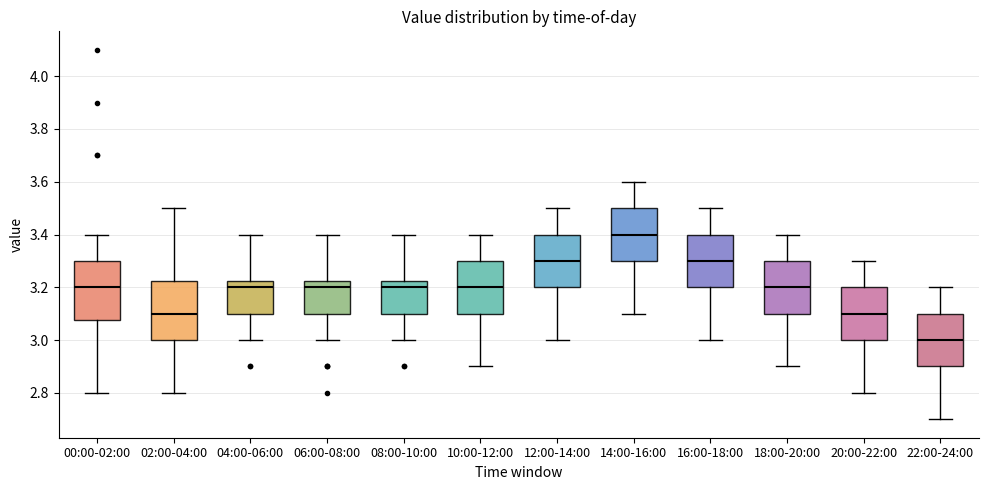

Reading left to right, read every box against the y-axis: the position of its median line, the range the box covers, and the ends of its whiskers. The values are not printed on the chart, so give them approximately, as read against the axis.

00:00-02:00: median 3.20, box 3.08 to 3.30, whiskers 2.80 to 3.40
02:00-04:00: median 3.10, box 3.00 to 3.22, whiskers 2.80 to 3.50
04:00-06:00: median 3.20, box 3.10 to 3.22, whiskers 3.00 to 3.40
06:00-08:00: median 3.20, box 3.10 to 3.22, whiskers 3.00 to 3.40
08:00-10:00: median 3.20, box 3.10 to 3.22, whiskers 3.00 to 3.40
10:00-12:00: median 3.20, box 3.10 to 3.30, whiskers 2.90 to 3.40
12:00-14:00: median 3.30, box 3.20 to 3.40, whiskers 3.00 to 3.50
14:00-16:00: median 3.40, box 3.30 to 3.50, whiskers 3.10 to 3.60
16:00-18:00: median 3.30, box 3.20 to 3.40, whiskers 3.00 to 3.50
18:00-20:00: median 3.20, box 3.10 to 3.30, whiskers 2.90 to 3.40
20:00-22:00: median 3.10, box 3.00 to 3.20, whiskers 2.80 to 3.30
22:00-24:00: median 3.00, box 2.90 to 3.10, whiskers 2.70 to 3.20